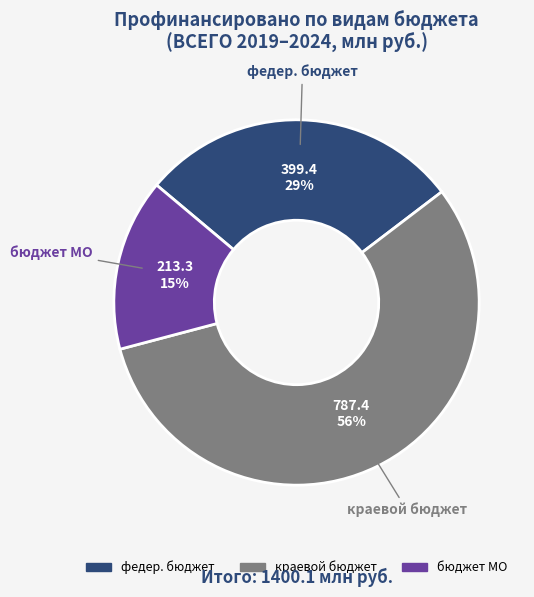

To the nearest percent, what is the difference between the largest and smallest slice percentages?

41%